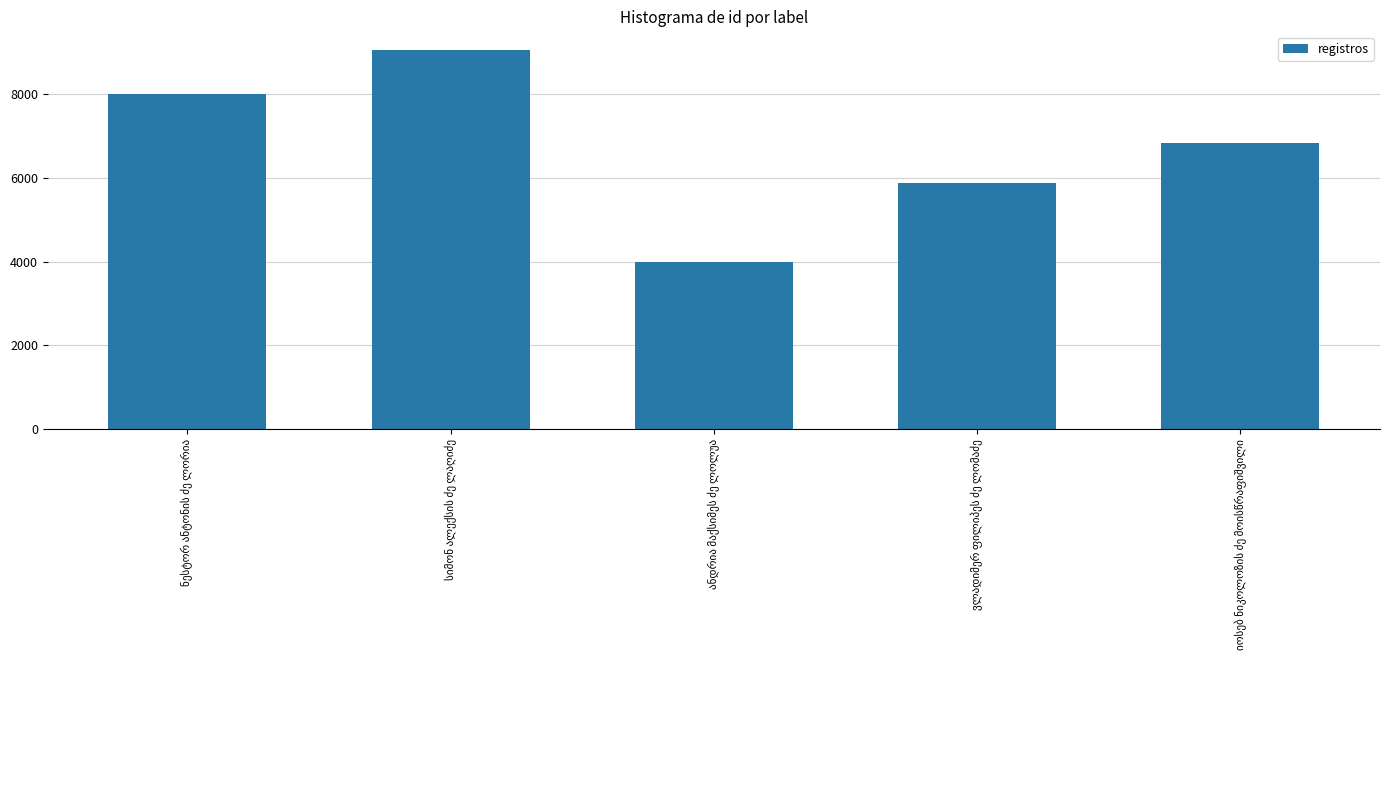

What is the average value?

6751